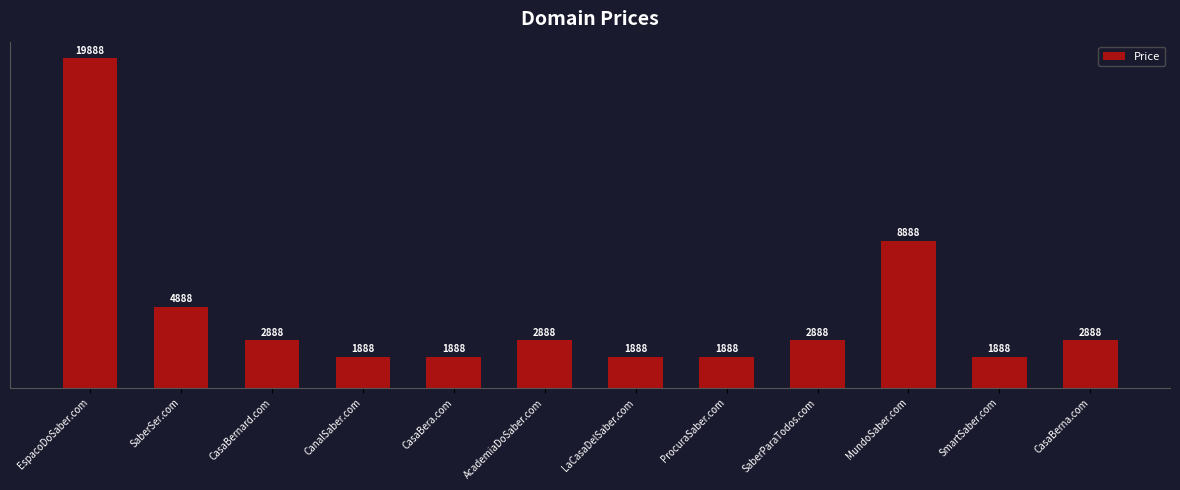

True or false: the data shows 4432 at SaberParaTodos.com.

False